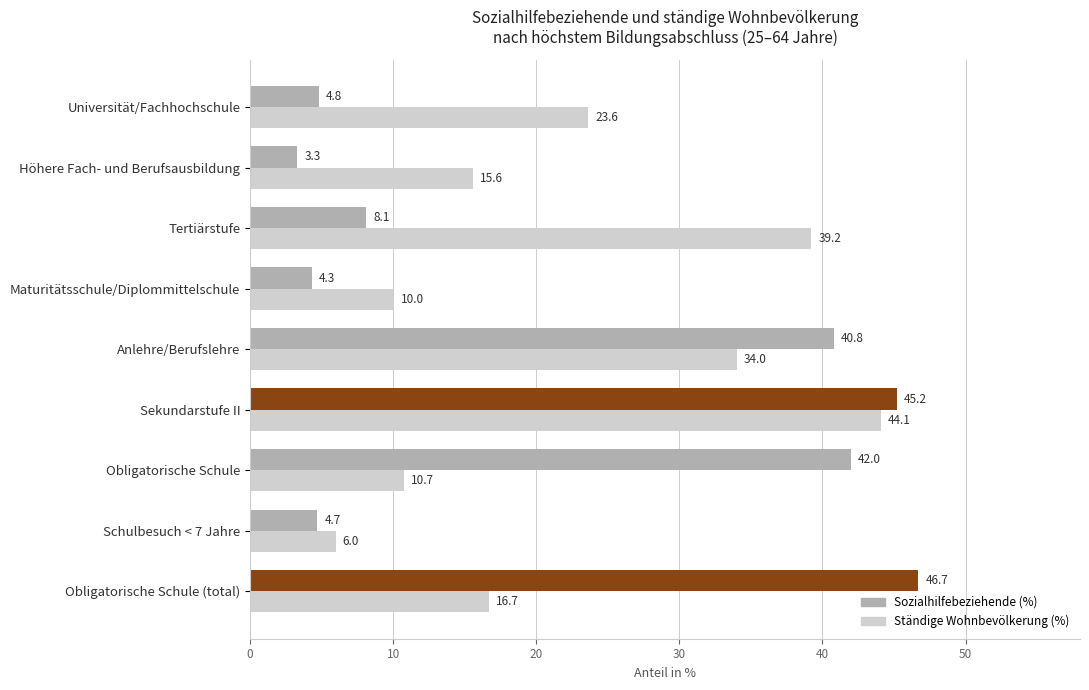

Between Obligatorische Schule and Universität/Fachhochschule, which series saw the biggest shift?

Sozialhilfebeziehende (%)